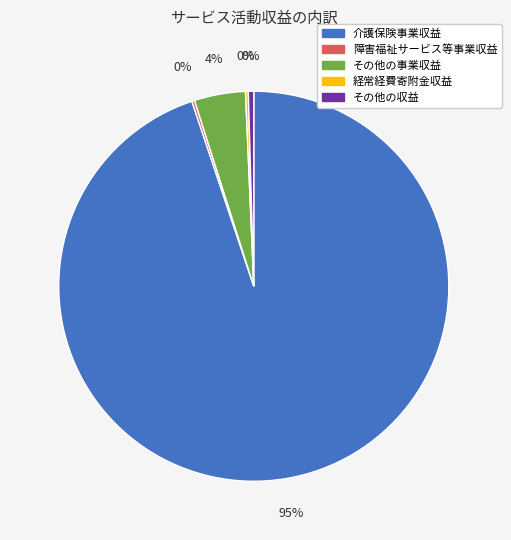

Does 介護保険事業収益 represent more than half of the total?

Yes